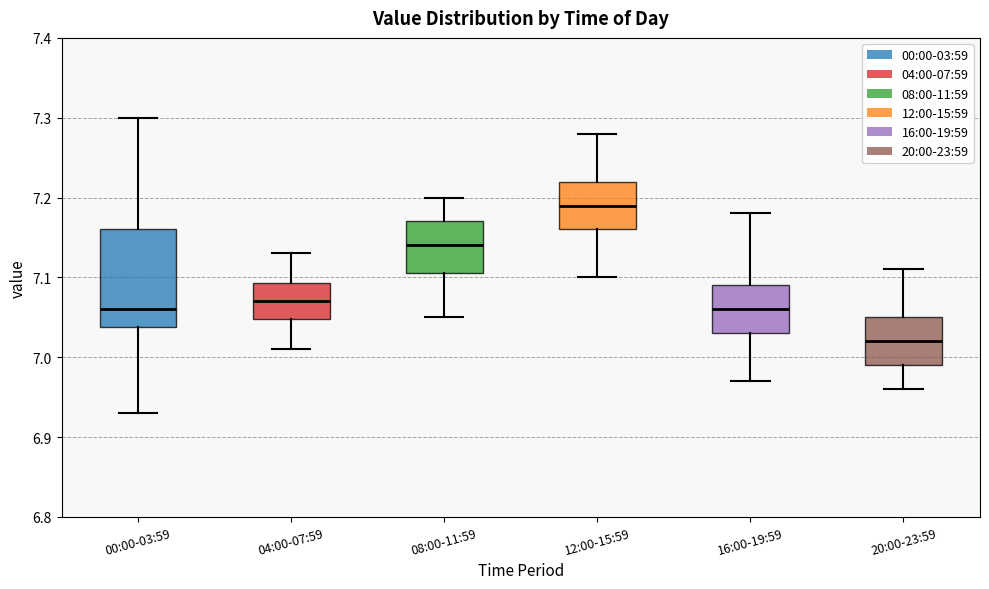

Reading left to right, transcribe this box plot: for each box, give where its median line is, the range the box spans, and where its two whiskers end, as read against the y-axis. The values are not printed on the chart, so give them approximately, as read against the axis.

00:00-03:59: median 7.06, box 7.04 to 7.16, whiskers 6.93 to 7.30
04:00-07:59: median 7.07, box 7.05 to 7.09, whiskers 7.01 to 7.13
08:00-11:59: median 7.14, box 7.11 to 7.17, whiskers 7.05 to 7.20
12:00-15:59: median 7.19, box 7.16 to 7.22, whiskers 7.10 to 7.28
16:00-19:59: median 7.06, box 7.03 to 7.09, whiskers 6.97 to 7.18
20:00-23:59: median 7.02, box 6.99 to 7.05, whiskers 6.96 to 7.11